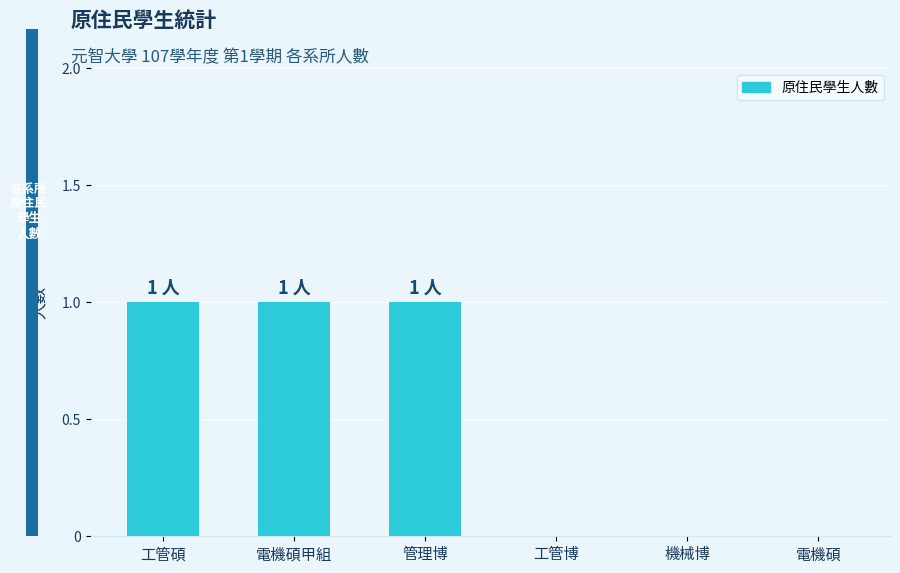

Between 管理博 and 機械博, which is larger?

管理博